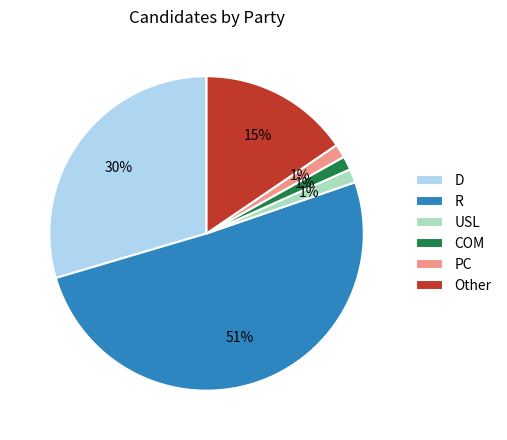

To the nearest percent, what is the difference between the D and R slice percentages?

21%